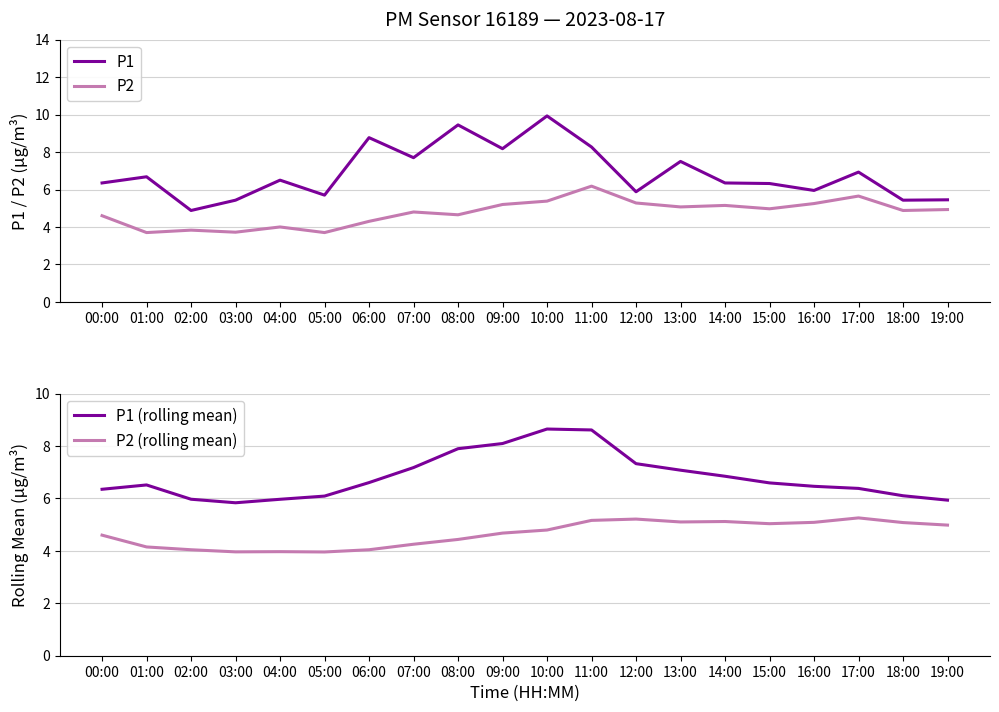

Which series has the largest total across all categories?

P1